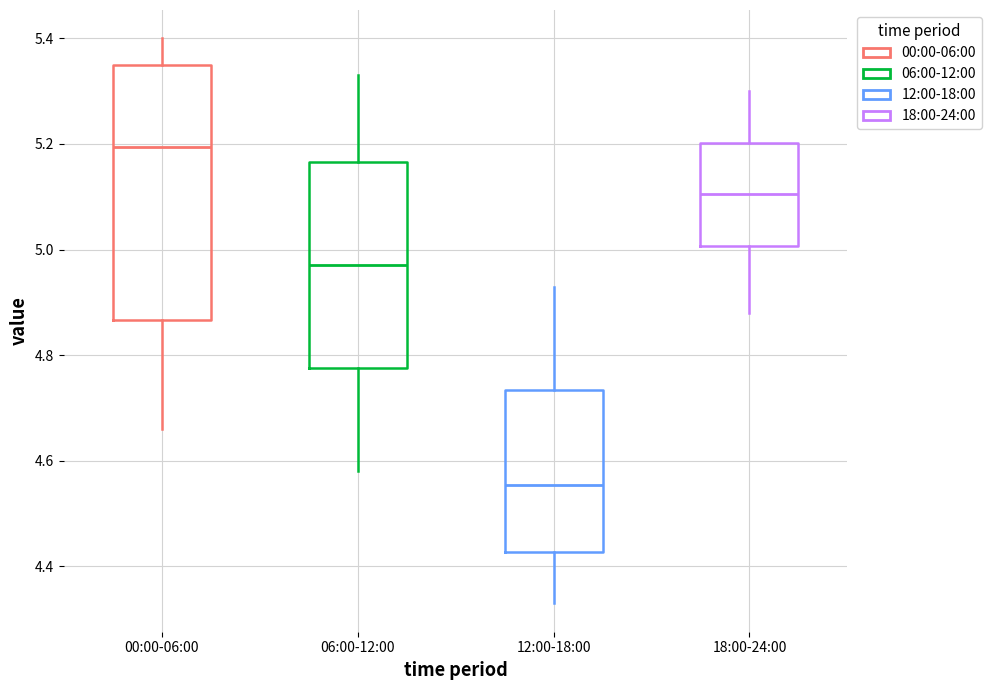

Which box has the lowest median line?

12:00-18:00